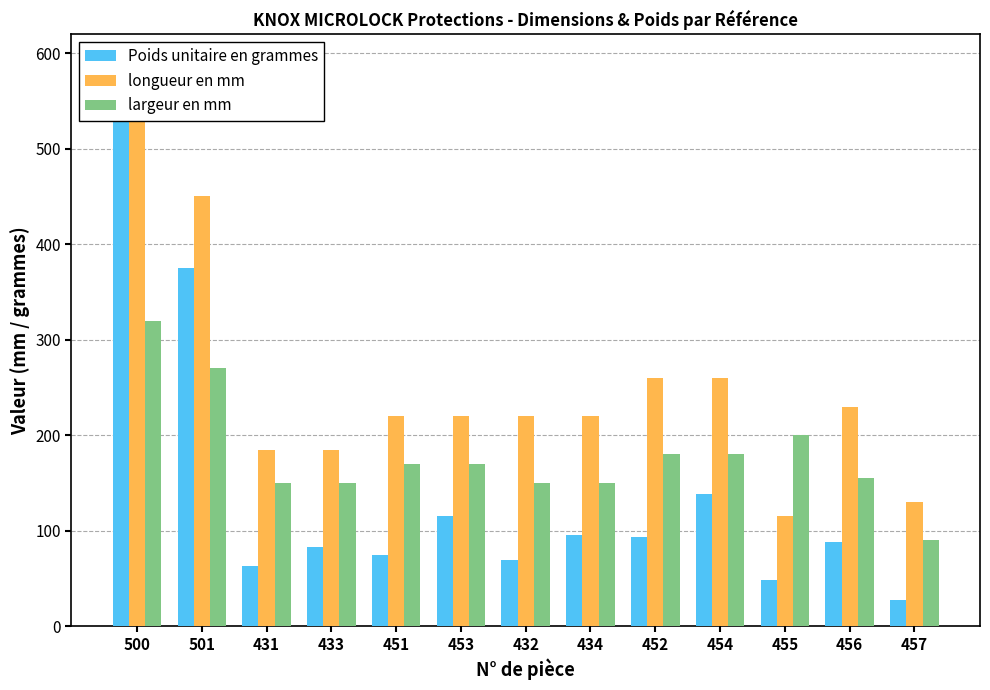

At which category is the sum across all series the highest?

500